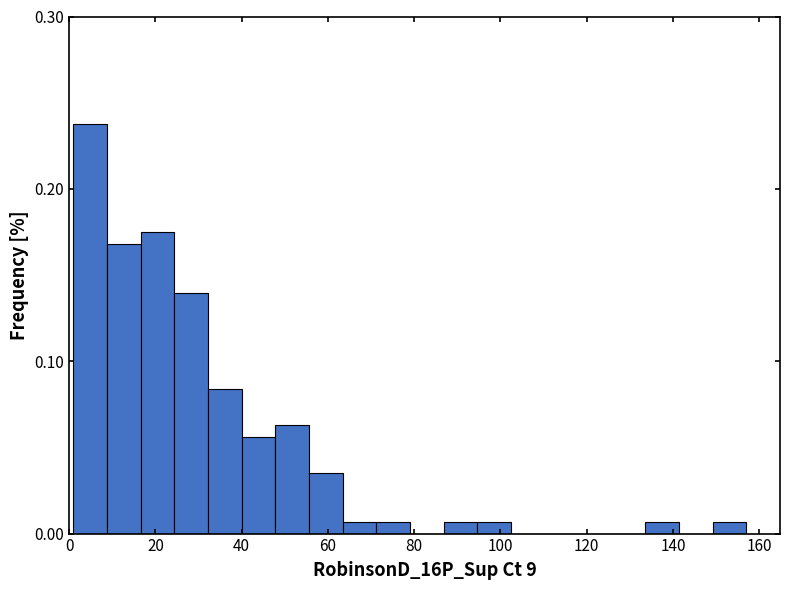

Around what value on the x-axis is the tallest bar? Give the approximate position of its centre, as read against the axis.

4